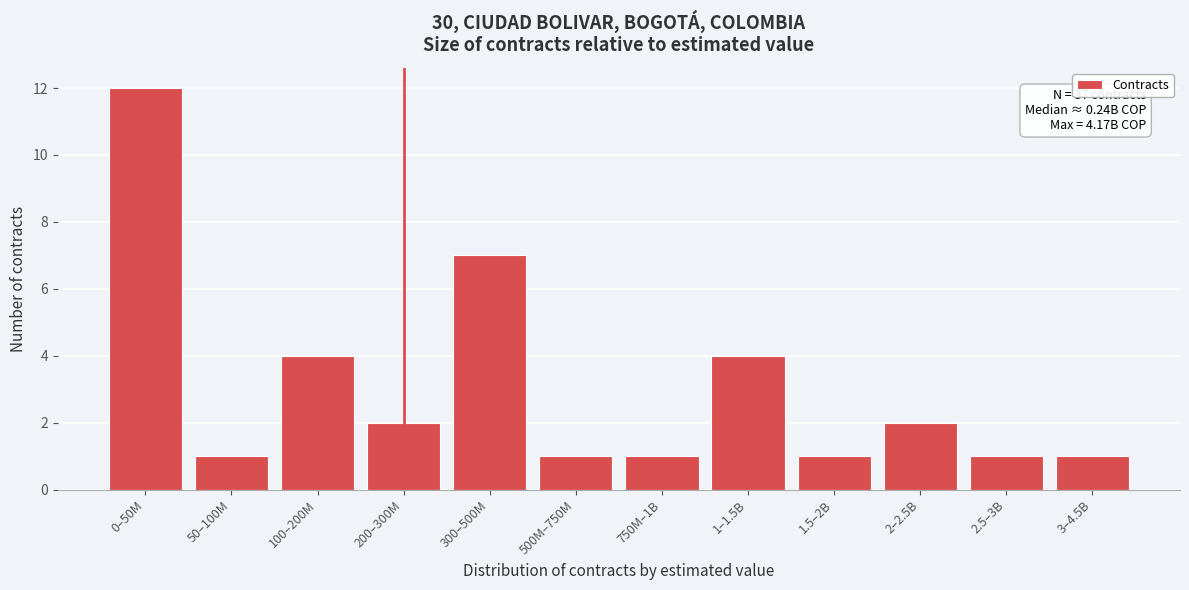

Reading right to left, what are all the values shown in this chart?

1	1	2	1	4	1	1	7	2	4	1	12